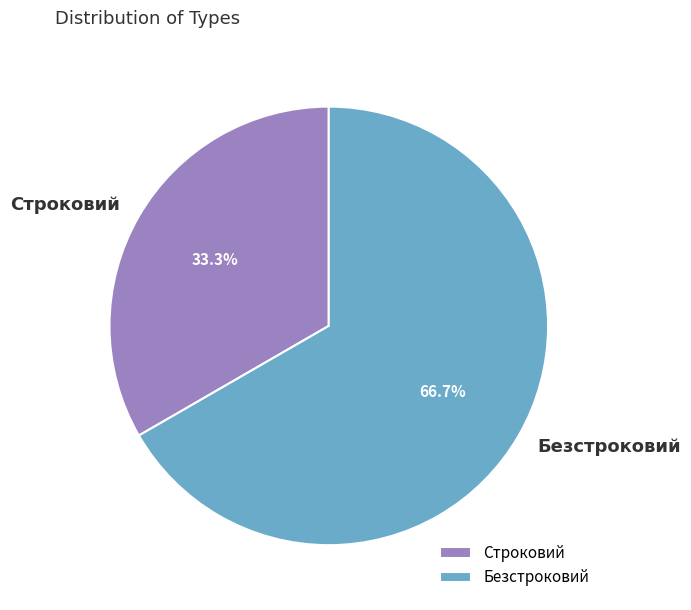

Which has a higher value, Строковий or Безстроковий?

Безстроковий